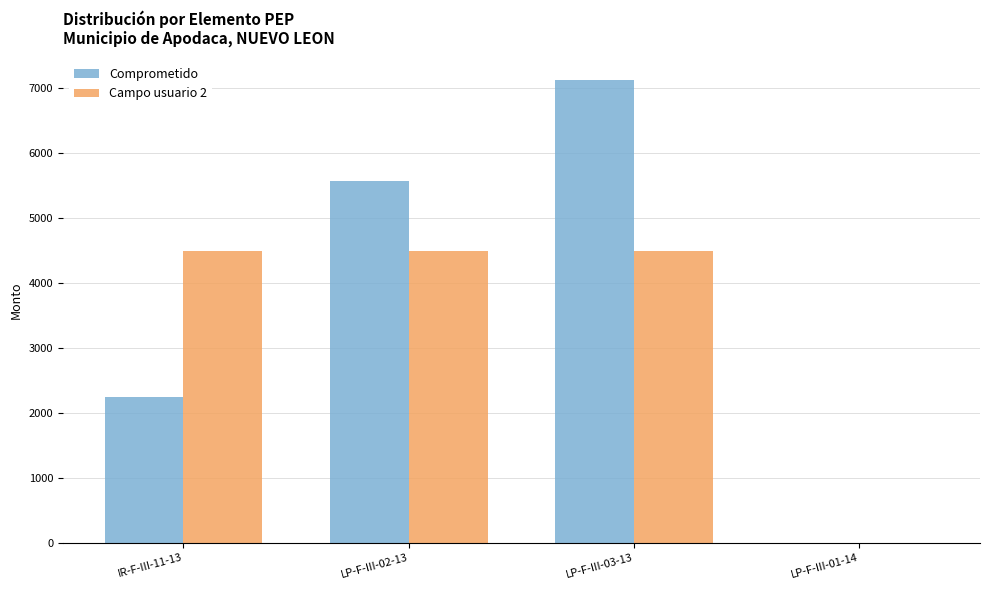

Which category has the highest value across all series?

LP-F-III-03-13